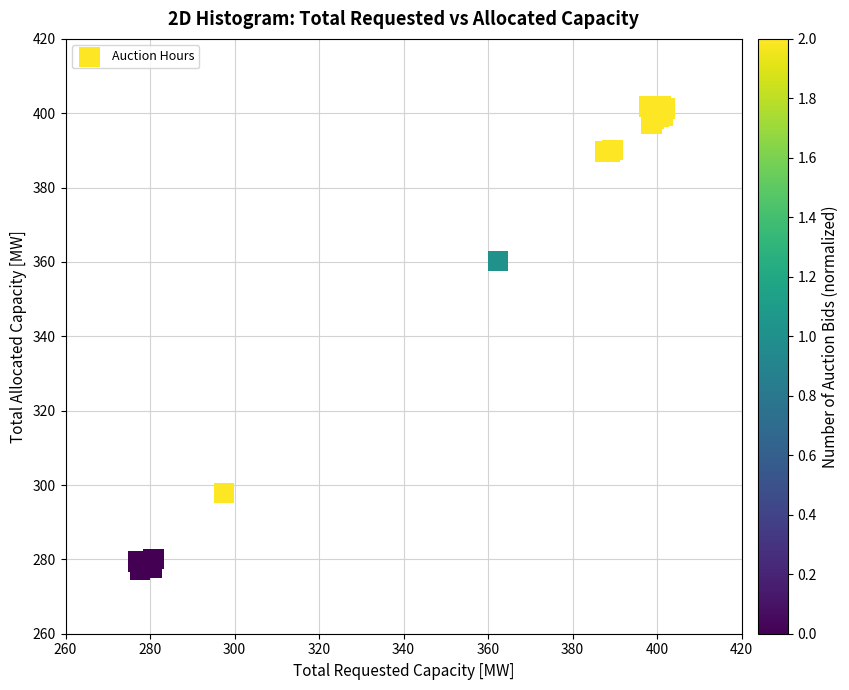

What Y value in the scatter plot is closest to 339?

360.3